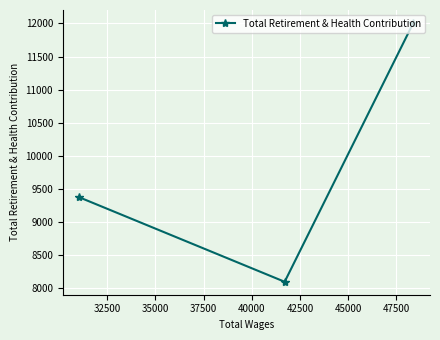

Which has a higher value, 35000 or 32500?

35000